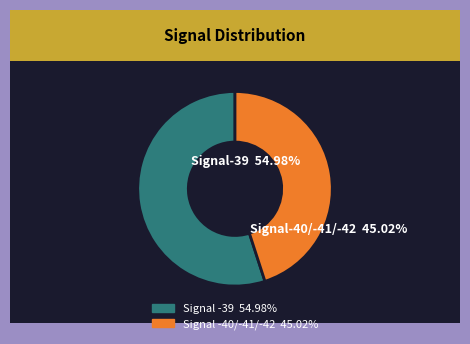

How many slices are in this pie chart?

2